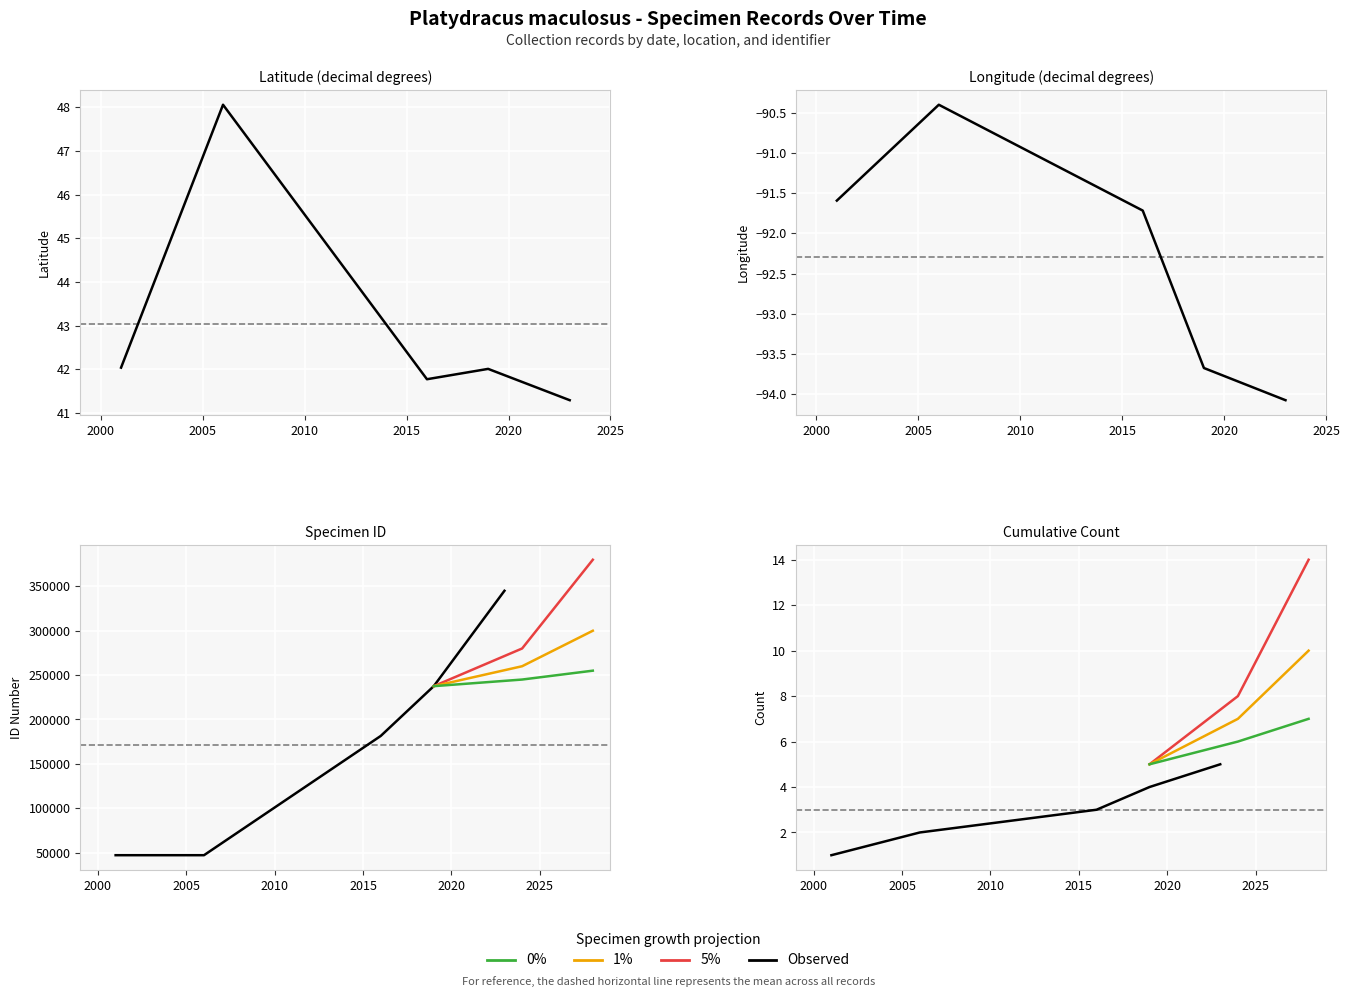

What is the difference between the ID values at 2019-09-15 and 2001-06-15?

190470.0